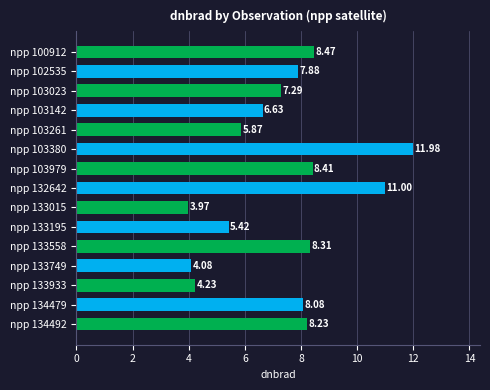

Which category has the highest value across all series?

npp 103380